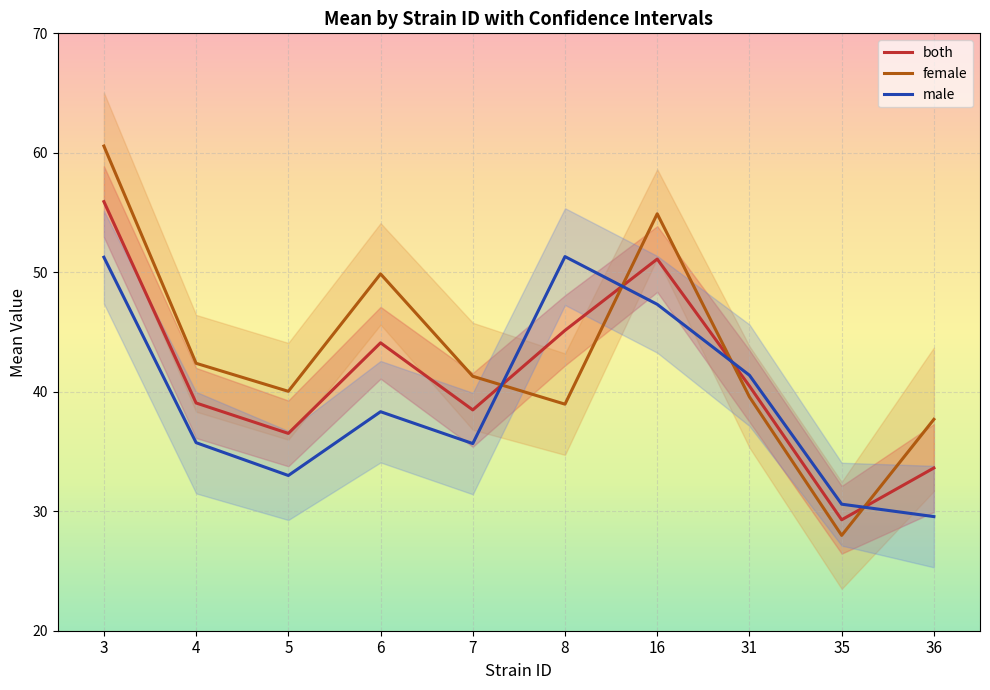

Between which two adjacent categories do both and female first intersect?

7 and 8